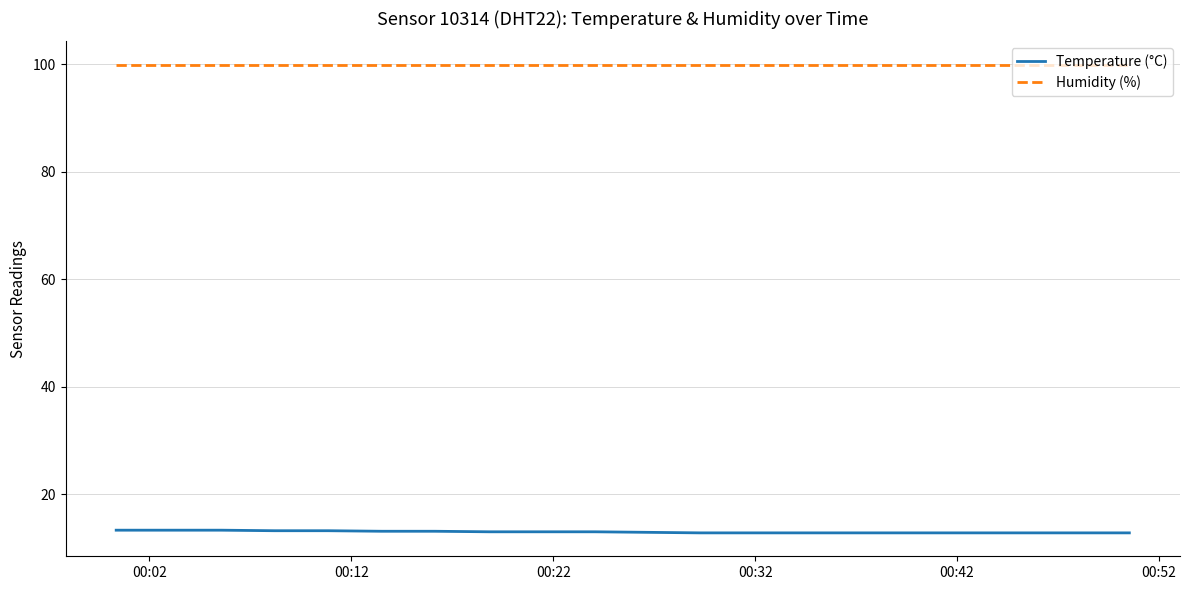

List the series in order of their overall mean, lowest first.

Temperature (°C), Humidity (%)